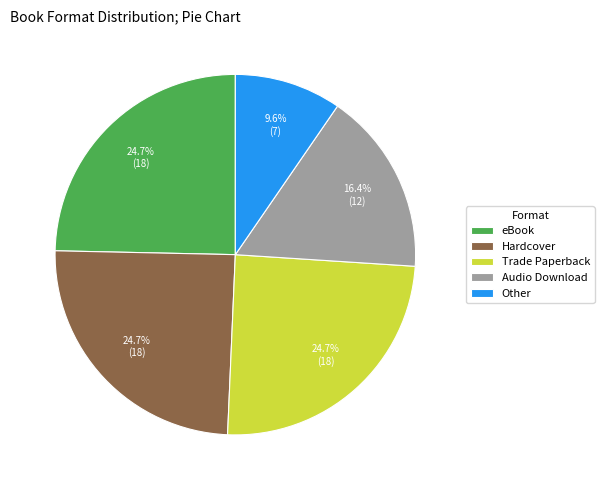

What is the smallest slice in the pie chart?

Other